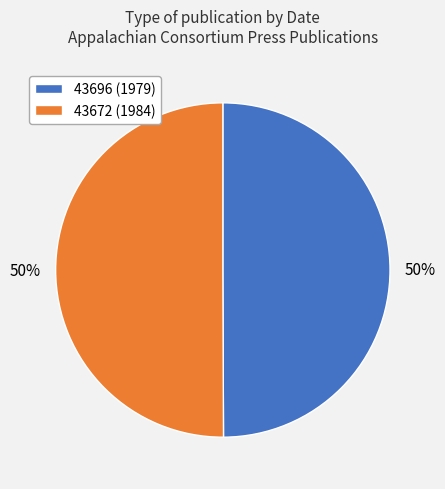

To the nearest percent, what is the combined percentage of 43696 (1979) and 43672 (1984)?

100%